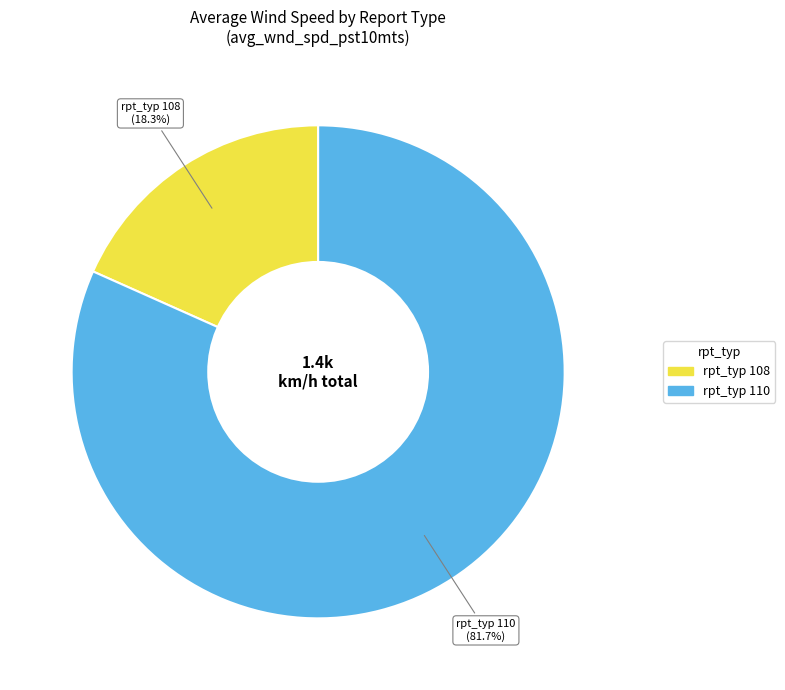

Which category accounts for the majority?

rpt_typ_110